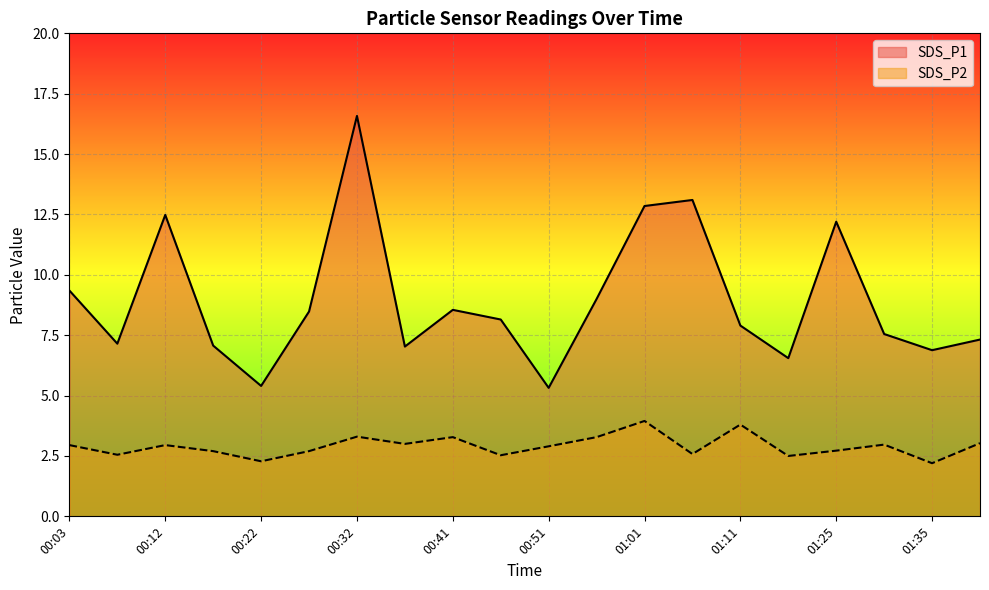

True or false: SDS_P1 has a value of 5.3 at 00:51.

True